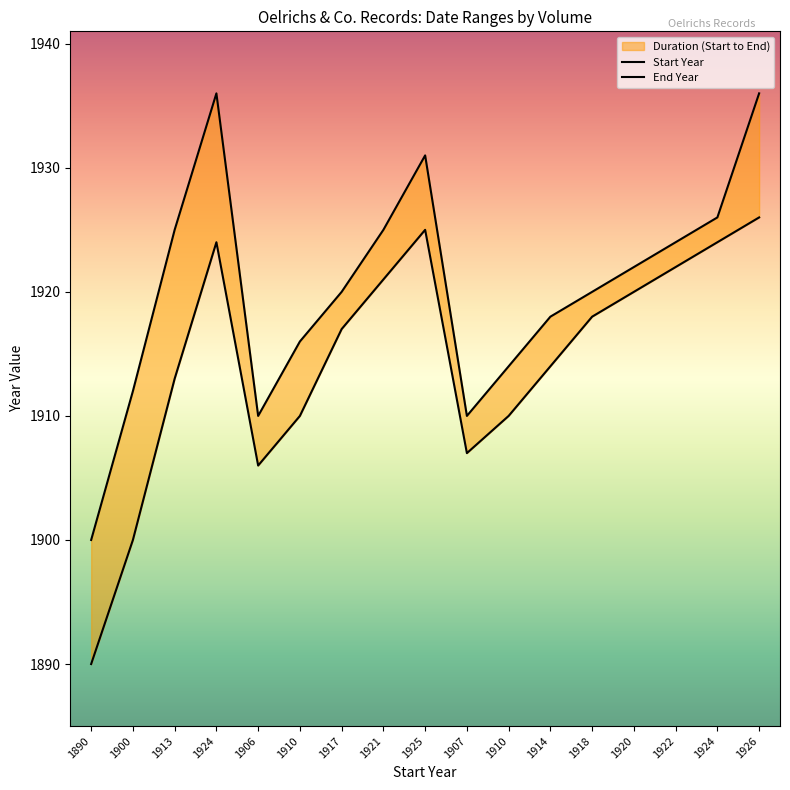

What is the sum of the End Year values at 1910 and 1906?

3824